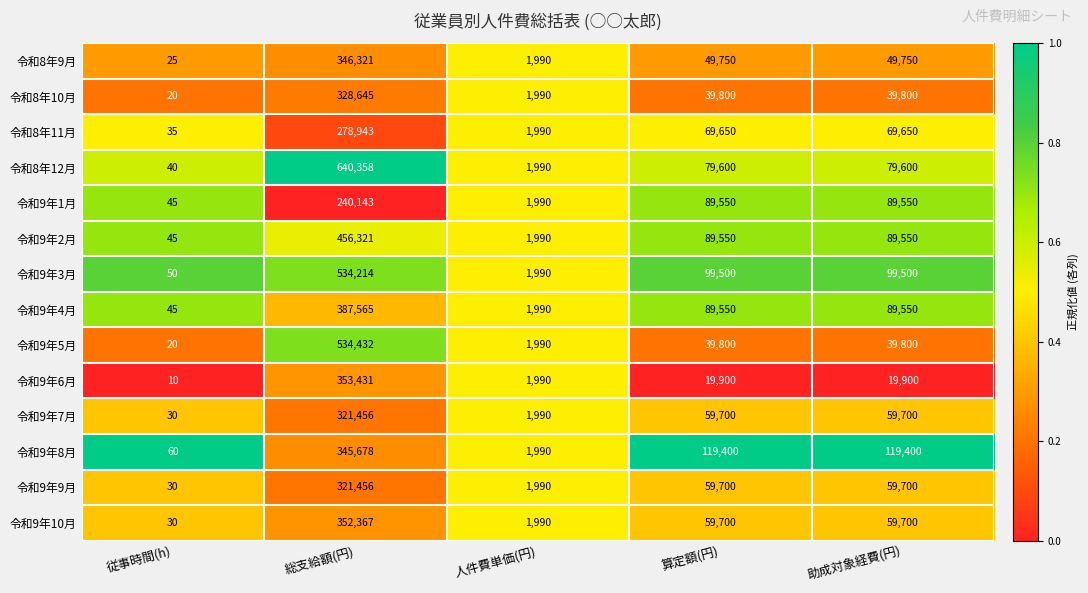

At which category does the chart reach its minimum across all series?

従事時間(h)